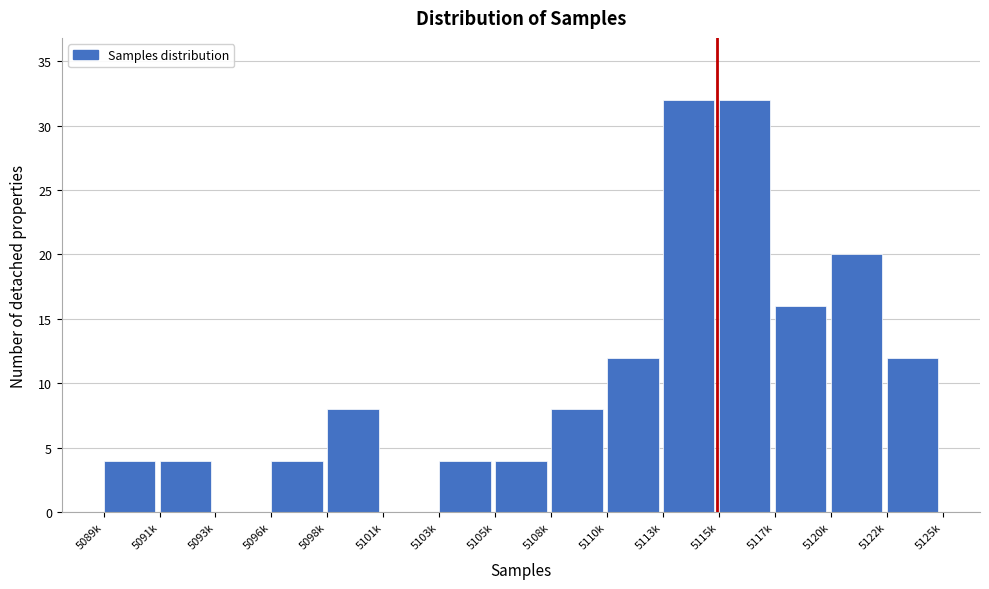

Reading right to left, list all the values displayed in this chart.

5122k=12	5120k=20	5117k=16	5115k=32	5113k=32	5110k=12	5108k=8	5105k=4	5103k=4	5101k=0	5098k=8	5096k=4	5093k=0	5091k=4	5089k=4